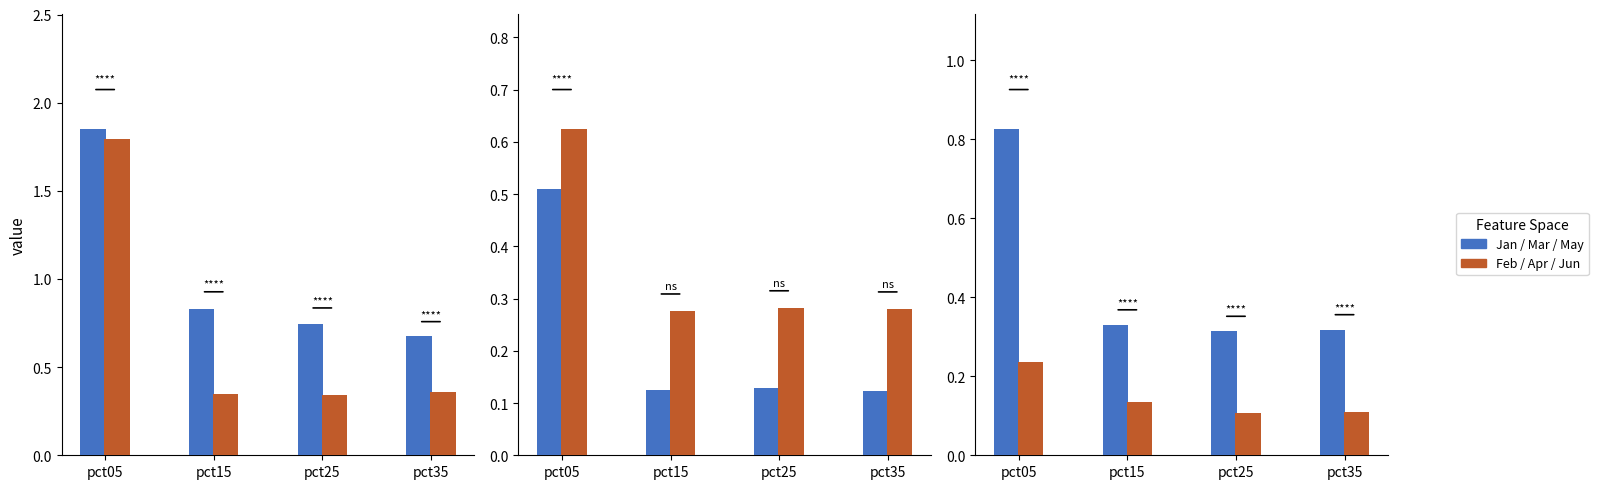

What is the value of the May bar at the 1st from the left?

0.8